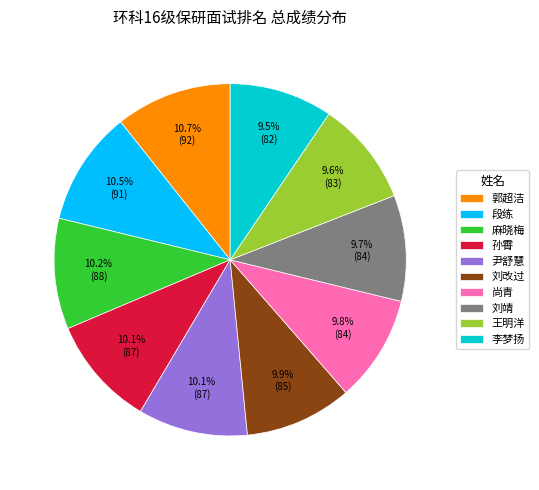

How many segments does this pie chart have?

10